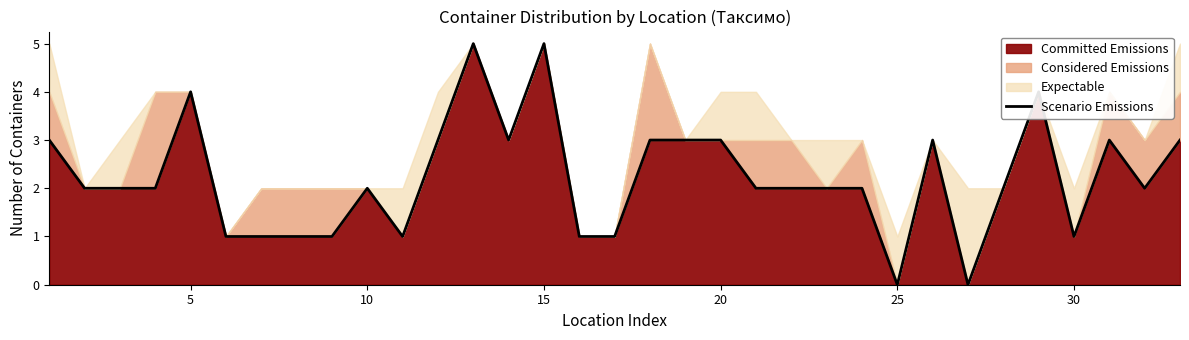

Is it true that Committed Emissions equals 5 at 15?

True